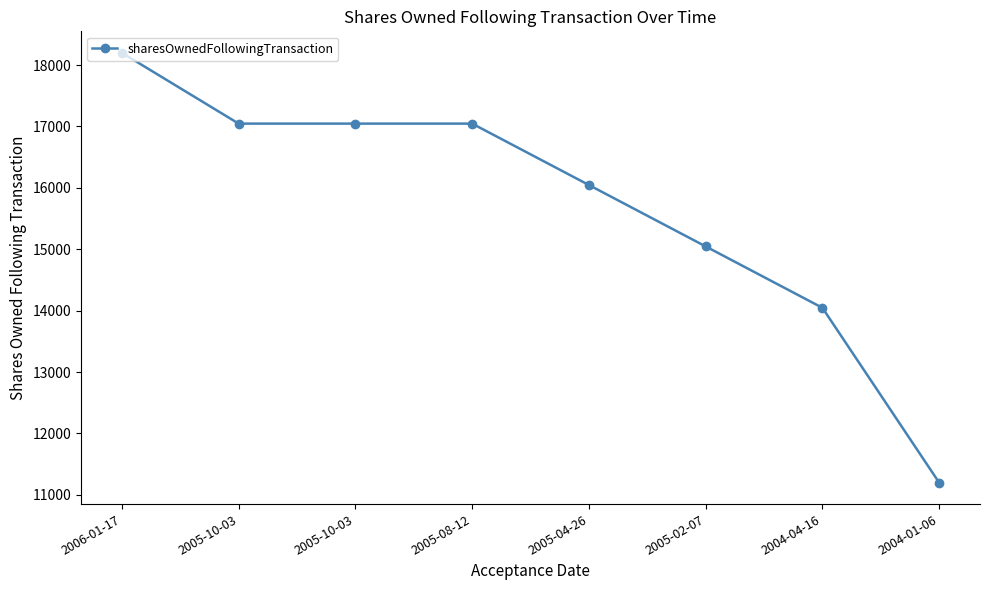

Is this an area chart (filled region under the line)?

No